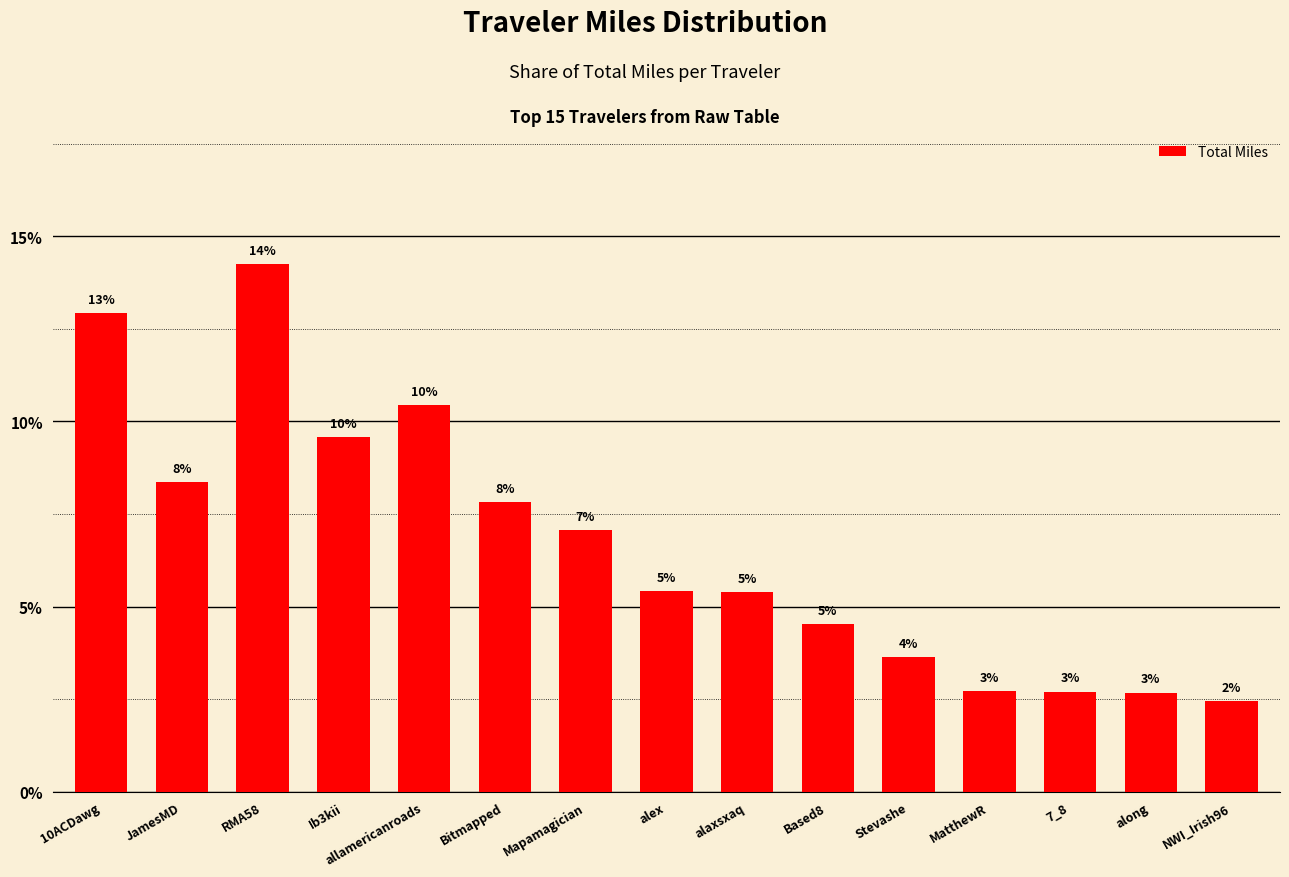

The chart shows a value of 0.1 at allamericanroads. True or false?

True